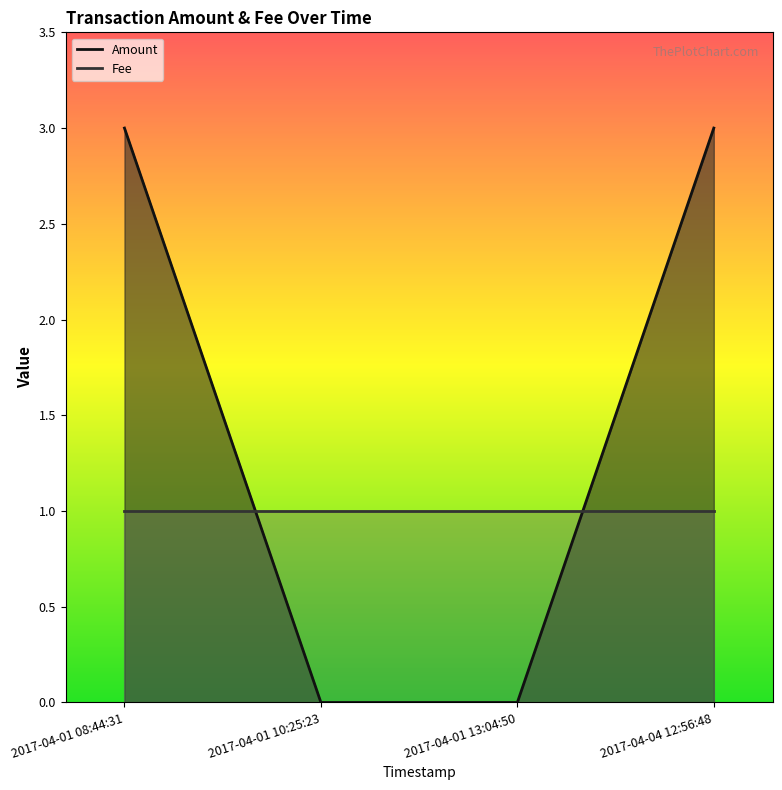

What is the change in value from 2017-04-01 08:44:31 to 2017-04-01 13:04:50?

-3